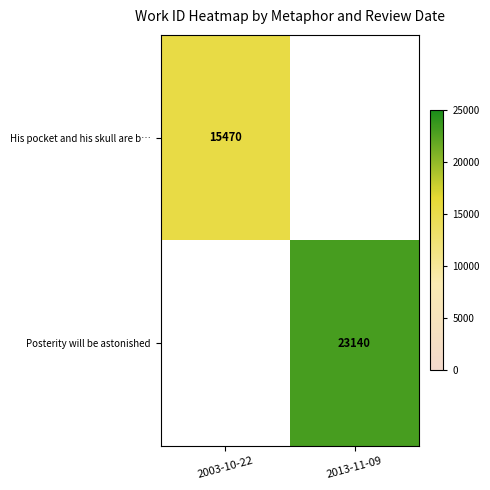

How many distinct data groups are displayed?

2